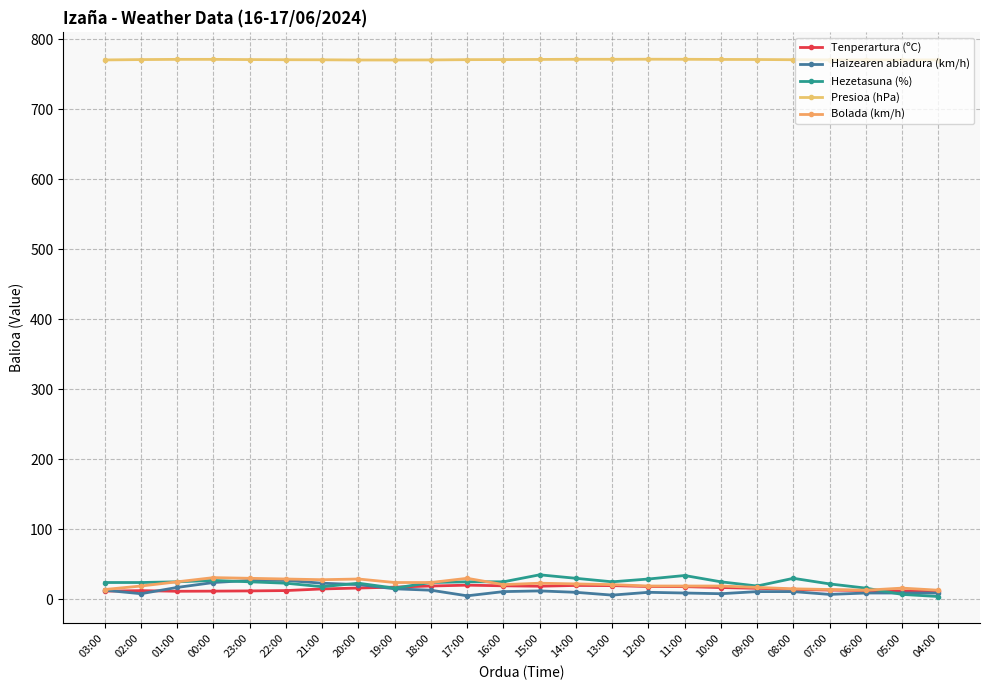

In Bolada (km/h), how many points are lower than both neighbors (excluding endpoints)?

3